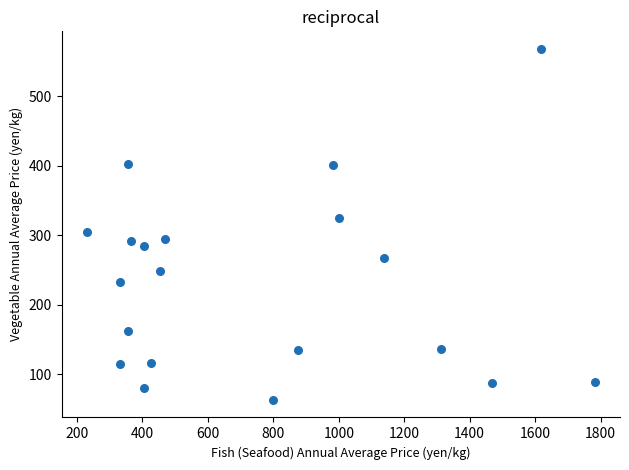

What is the range of X values (max minus min)?

1551